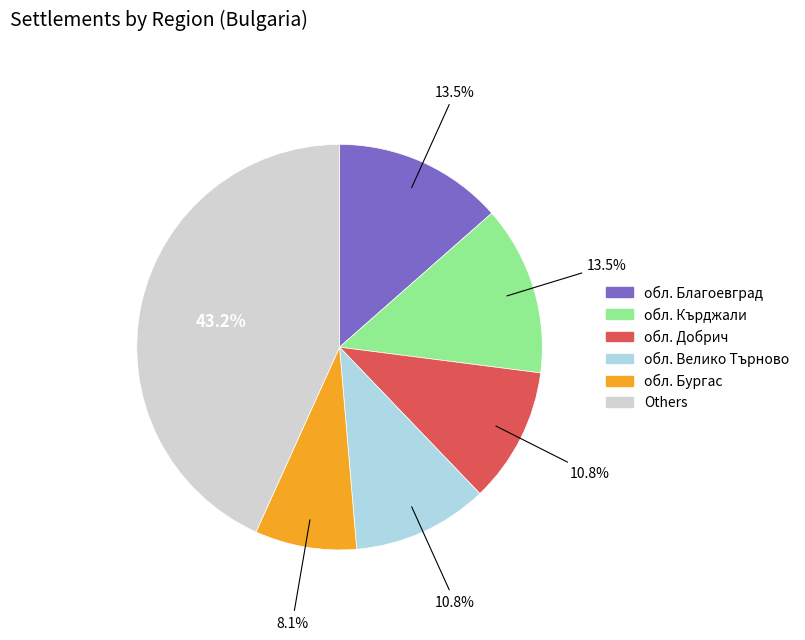

Which slice is the largest?

Others